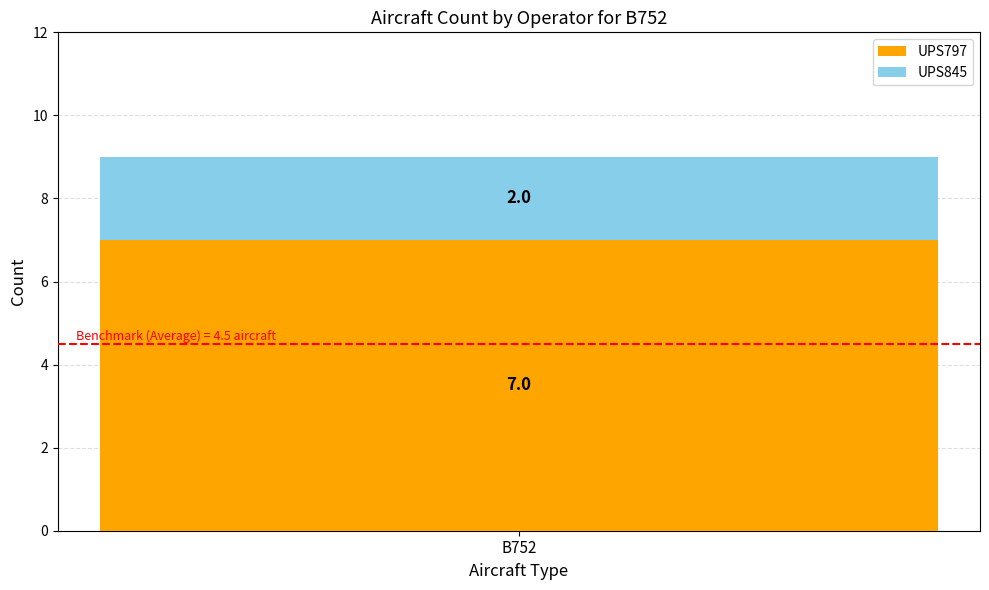

What is the maximum value for UPS797?

7